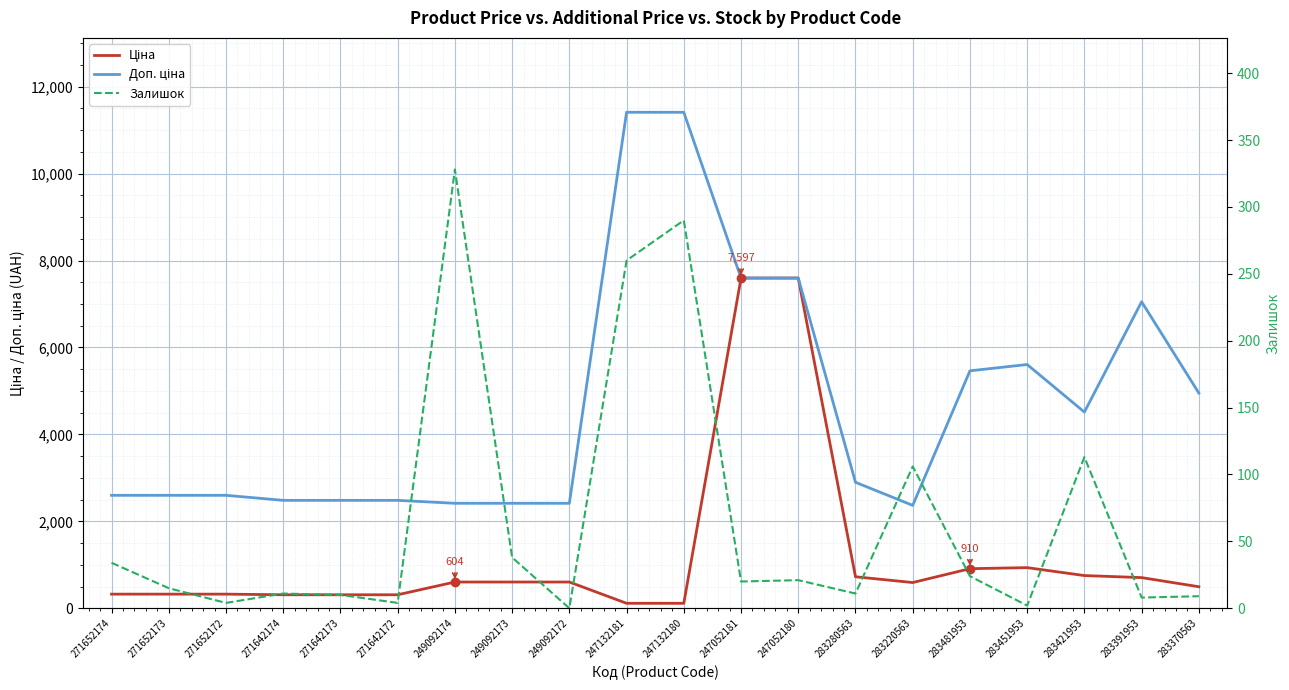

Reading left to right, list all the values displayed in this chart.

Ціна: 271652174=324.8	271652173=324.8	271652172=324.8	271642174=310.3	271642173=310.3	271642172=310.3	249092174=603.7	249092173=603.7	249092172=603.7	247132181=114.1	247132180=114.1	247052181=7596.5	247052180=7596.5	283280563=724.5	283220563=591.6	283481953=910.4	283451953=934.5	283421953=752.2	283391953=705.1	283370563=495.0
Доп. ціна: 271652174=2598.3	271652173=2598.3	271652172=2598.3	271642174=2482.4	271642173=2482.4	271642172=2482.4	249092174=2414.8	249092173=2414.8	249092172=2414.8	247132181=11410.0	247132180=11410.0	247052181=7596.5	247052180=7596.5	283280563=2897.8	283220563=2366.5	283481953=5462.3	283451953=5607.2	283421953=4513.3	283391953=7051.3	283370563=4950.4
Залишок: 271652174=34.0	271652173=15.0	271652172=4.0	271642174=11.0	271642173=10.0	271642172=4.0	249092174=328.0	249092173=38.0	249092172=0.0	247132181=260.0	247132180=290.0	247052181=20.0	247052180=21.0	283280563=11.0	283220563=106.0	283481953=24.0	283451953=2.0	283421953=113.0	283391953=8.0	283370563=9.0